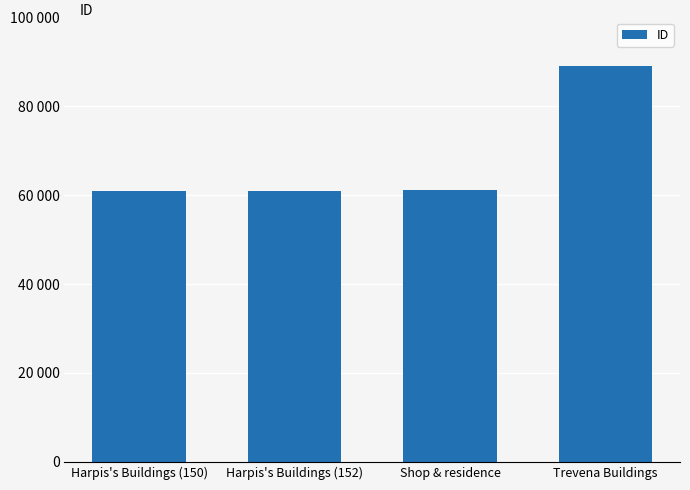

Are the bars horizontal?

No